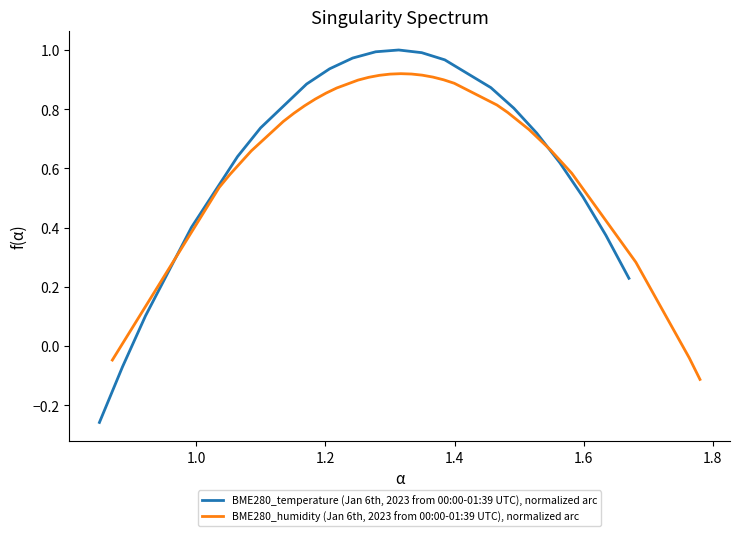

List the series in order of their peak value, lowest first.

BME280_humidity (Jan 6th, 2023 from 00:00-01:39 UTC), normalized arc, BME280_temperature (Jan 6th, 2023 from 00:00-01:39 UTC), normalized arc